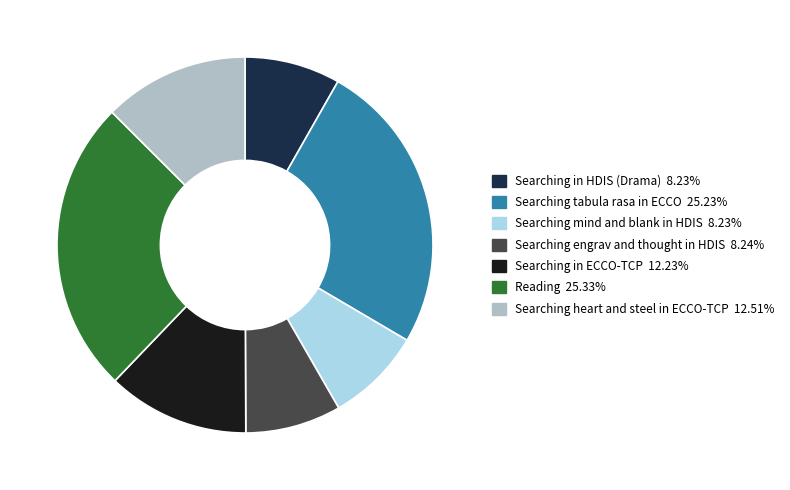

Is Searching engrav and thought in HDIS the majority of the pie?

No